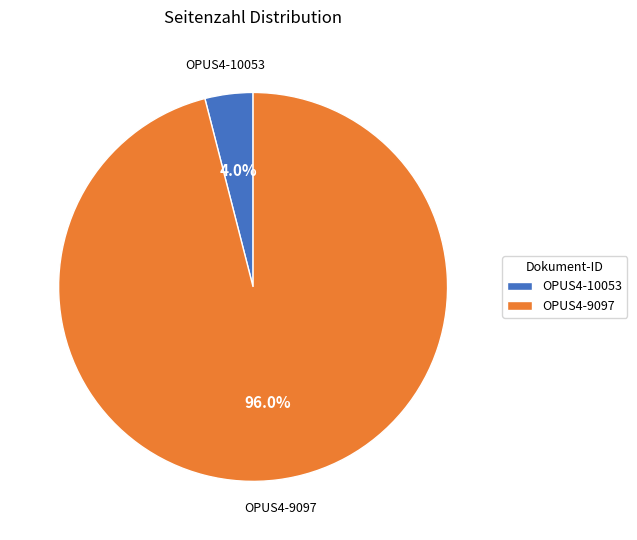

To the nearest percent, what is the difference between the largest and smallest slice percentages?

92%